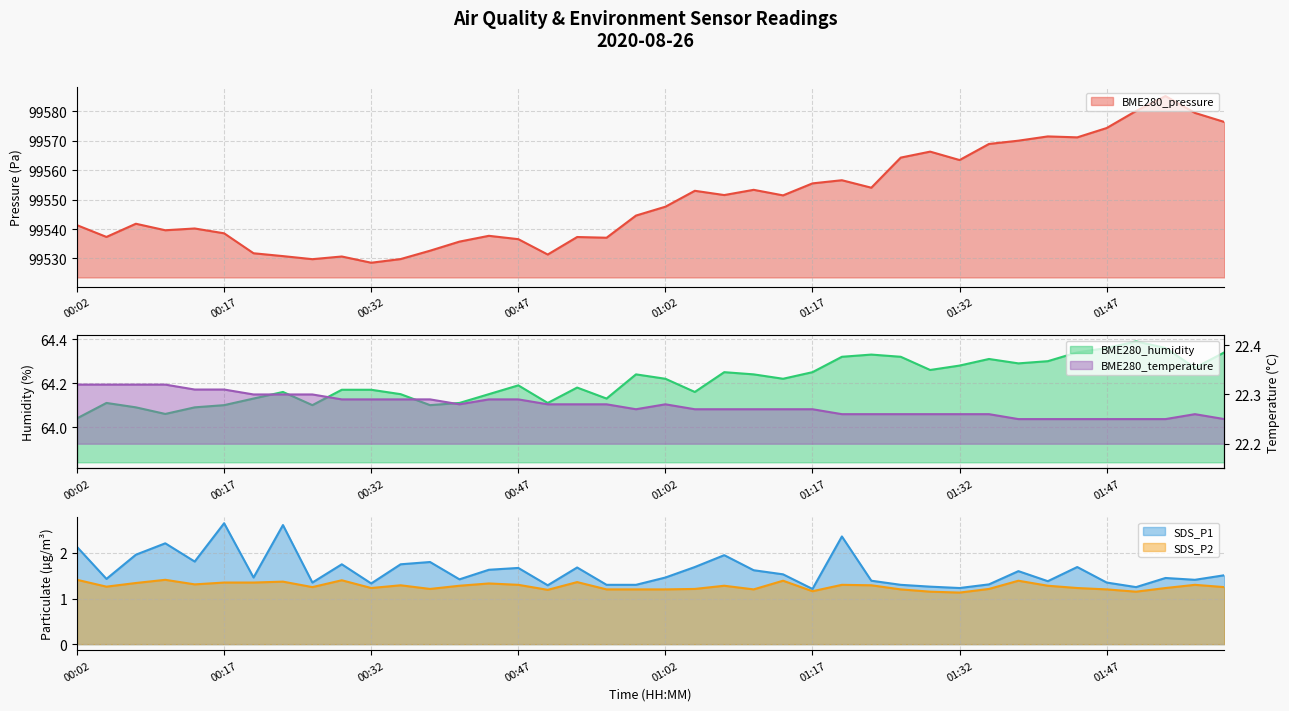

True or false: BME280_temperature and BME280_pressure cross at least once.

False